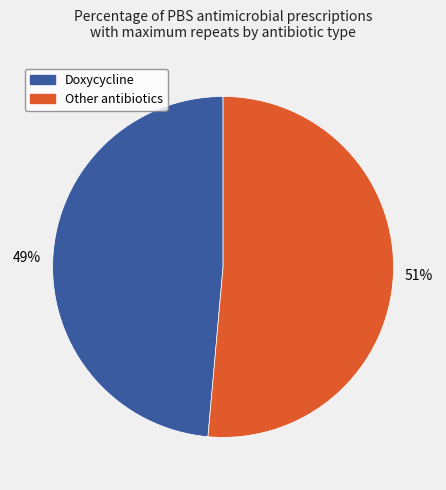

How many segments does this pie chart have?

2